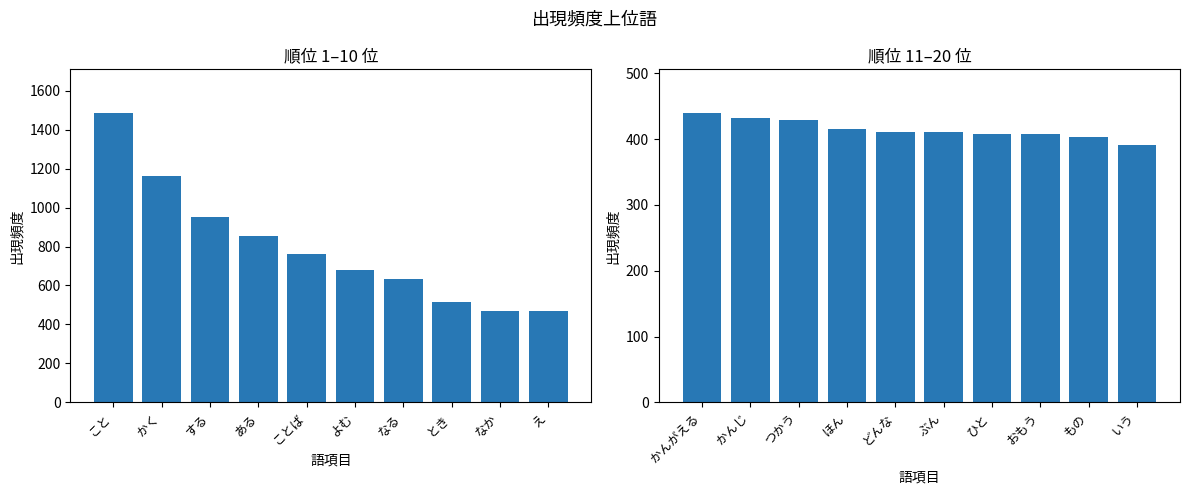

List the series in order of their peak value, highest first.

Top 10 (rank 1-10), Next 10 (rank 11-20)